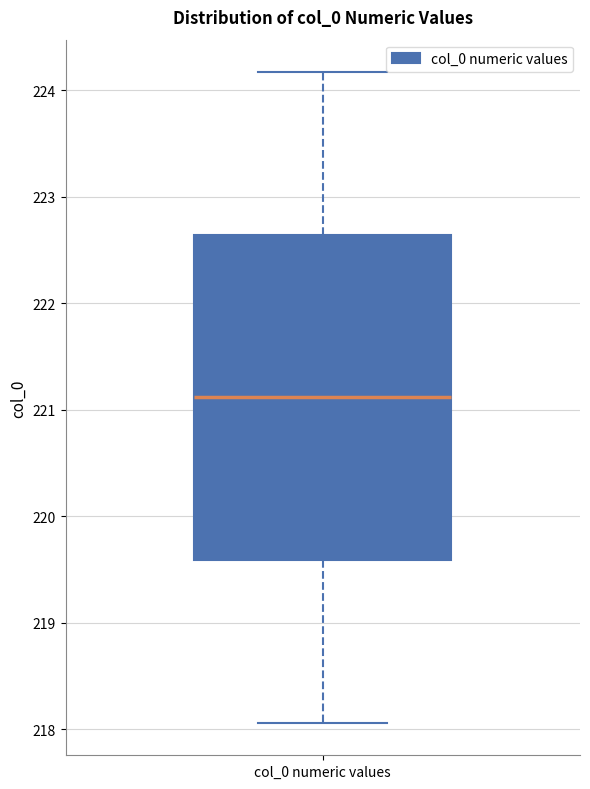

Transcribe this box plot: give where the median line is, the range the box spans, and where the two whiskers end, as read against the y-axis. The values are not printed on the chart, so give them approximately, as read against the axis.

median 221.1, box 219.6 to 222.6, whiskers 218.1 to 224.2